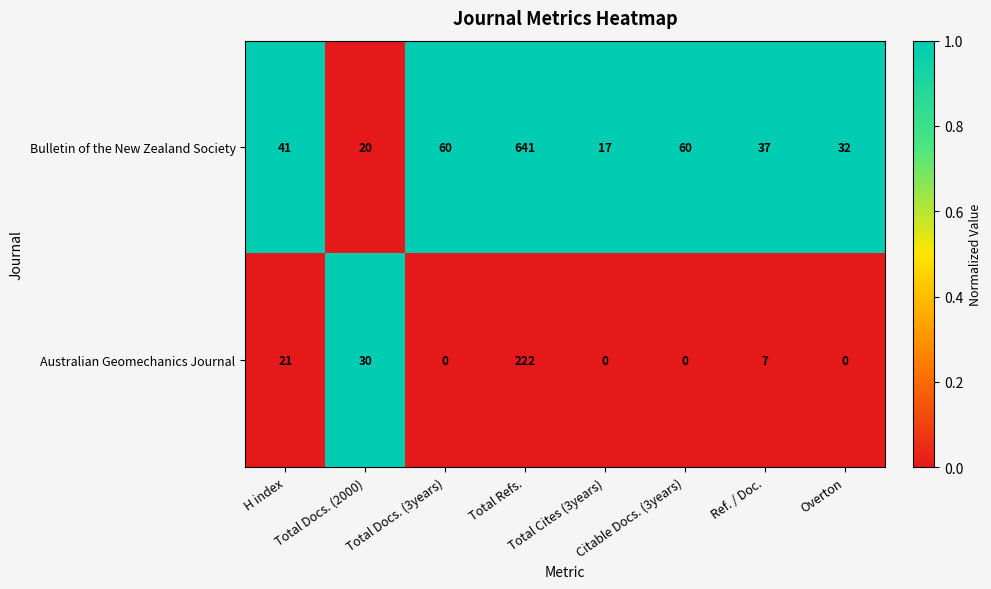

Which series has the largest range (max minus min)?

Bulletin of the New Zealand Society